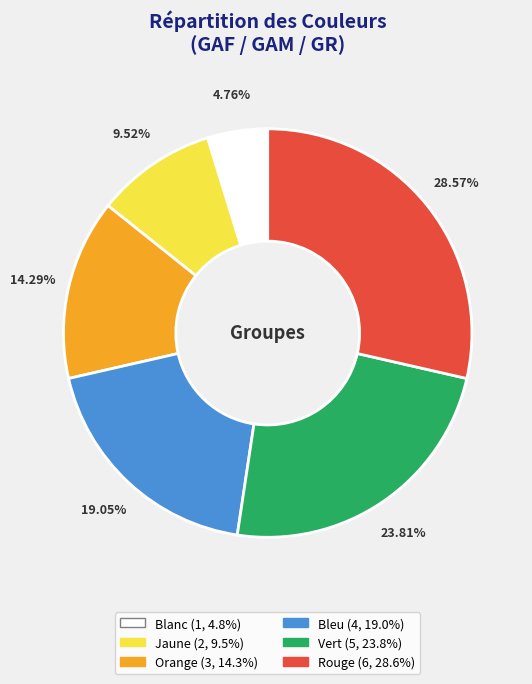

Between Bleu and Vert, which is larger?

Vert